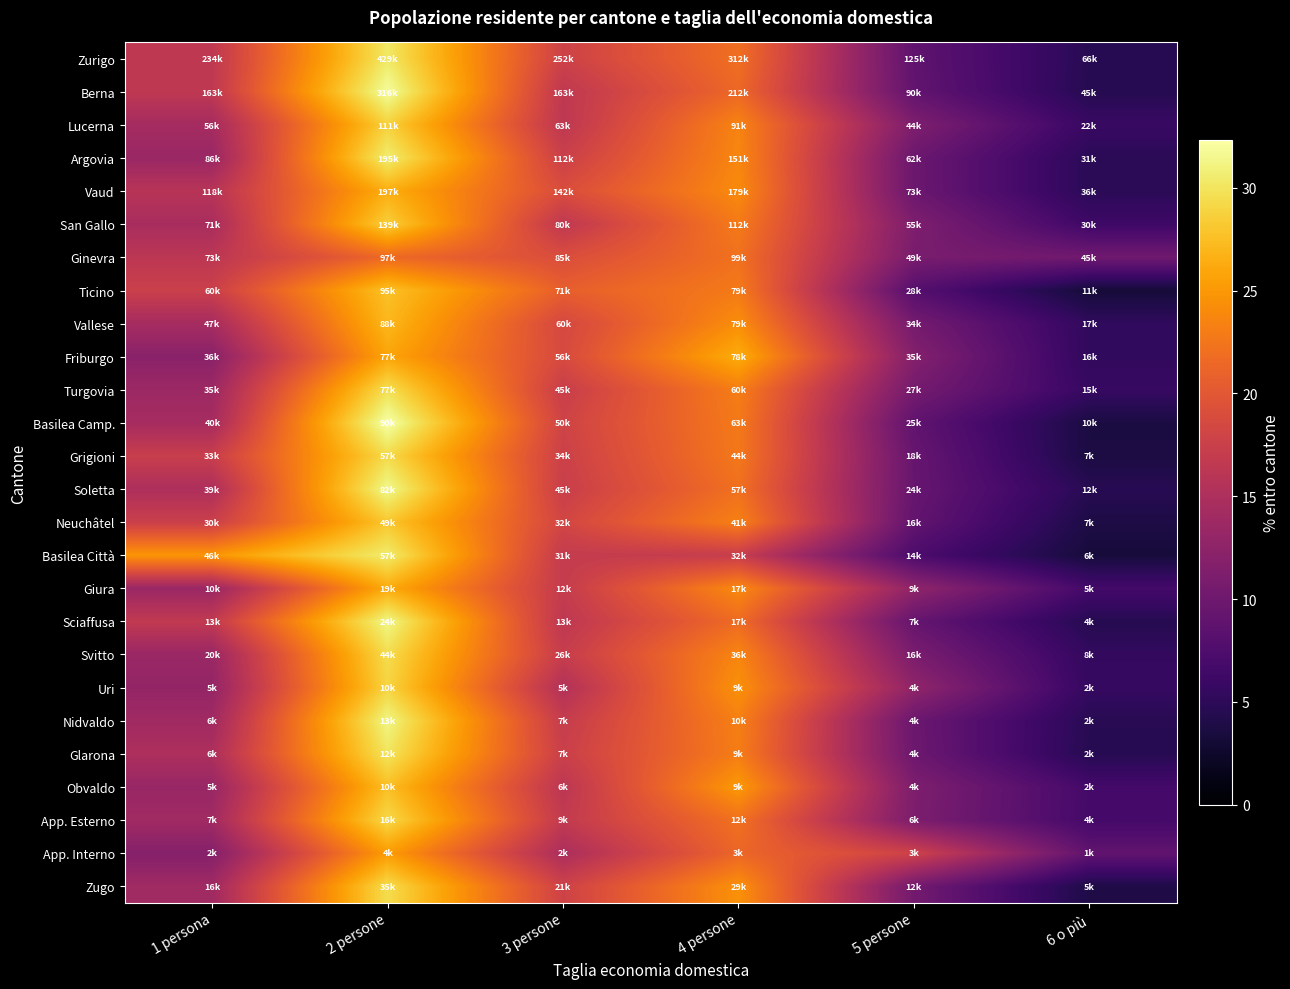

Reading right to left, what are all the values shown in this chart?

Zurigo: 6 o più=4.7	5 persone=8.8	4 persone=22.0	3 persone=17.7	2 persone=30.3	1 persona=16.5
Berna: 6 o più=4.5	5 persone=9.1	4 persone=21.4	3 persone=16.5	2 persone=32.0	1 persona=16.5
Lucerna: 6 o più=5.8	5 persone=11.2	4 persone=23.5	3 persone=16.4	2 persone=28.7	1 persona=14.3
Argovia: 6 o più=4.8	5 persone=9.8	4 persone=23.7	3 persone=17.6	2 persone=30.7	1 persona=13.4
Vaud: 6 o più=4.8	5 persone=9.8	4 persone=24.0	3 persone=19.0	2 persone=26.5	1 persona=15.9
San Gallo: 6 o più=6.2	5 persone=11.2	4 persone=22.9	3 persone=16.5	2 persone=28.6	1 persona=14.6
Ginevra: 6 o più=10.1	5 persone=10.8	4 persone=22.2	3 persone=19.1	2 persone=21.5	1 persona=16.2
Ticino: 6 o più=3.1	5 persone=8.0	4 persone=22.9	3 persone=20.7	2 persone=27.7	1 persona=17.5
Vallese: 6 o più=5.3	5 persone=10.5	4 persone=24.3	3 persone=18.5	2 persone=27.1	1 persona=14.4
Friburgo: 6 o più=5.2	5 persone=11.7	4 persone=26.4	3 persone=18.7	2 persone=25.8	1 persona=12.2
Turgovia: 6 o più=5.7	5 persone=10.5	4 persone=23.1	3 persone=17.3	2 persone=29.6	1 persona=13.6
Basilea Camp.: 6 o più=3.6	5 persone=8.9	4 persone=22.8	3 persone=17.9	2 persone=32.3	1 persona=14.4
Grigioni: 6 o più=3.7	5 persone=9.4	4 persone=22.7	3 persone=17.6	2 persone=29.3	1 persona=17.3
Soletta: 6 o più=4.7	5 persone=9.4	4 persone=22.1	3 persone=17.3	2 persone=31.5	1 persona=15.0
Neuchâtel: 6 o più=3.8	5 persone=9.1	4 persone=23.4	3 persone=18.2	2 persone=28.1	1 persona=17.4
Basilea Città: 6 o più=3.3	5 persone=7.3	4 persone=17.2	3 persone=16.9	2 persone=30.5	1 persona=24.8
Giura: 6 o più=6.7	5 persone=12.7	4 persone=24.0	3 persone=17.0	2 persone=26.2	1 persona=13.5
Sciaffusa: 6 o più=4.5	5 persone=9.3	4 persone=21.7	3 persone=16.4	2 persone=31.4	1 persona=16.7
Svitto: 6 o più=5.4	5 persone=10.9	4 persone=23.7	3 persone=17.2	2 persone=29.5	1 persona=13.4
Uri: 6 o più=5.6	5 persone=12.7	4 persone=24.5	3 persone=15.4	2 persone=28.9	1 persona=13.0
Nidvaldo: 6 o più=4.7	5 persone=9.8	4 persone=23.3	3 persone=17.1	2 persone=31.2	1 persona=14.0
Glarona: 6 o più=4.6	5 persone=9.9	4 persone=23.1	3 persone=17.5	2 persone=30.0	1 persona=15.0
Obvaldo: 6 o più=6.7	5 persone=11.2	4 persone=25.0	3 persone=16.2	2 persone=27.5	1 persona=13.3
App. Esterno: 6 o più=6.7	5 persone=11.1	4 persone=22.2	3 persone=16.8	2 persone=29.2	1 persona=14.0
App. Interno: 6 o più=9.0	5 persone=17.8	4 persone=21.3	3 persone=14.9	2 persone=25.3	1 persona=11.8
Zugo: 6 o più=3.9	5 persone=10.4	4 persone=24.5	3 persone=17.8	2 persone=29.5	1 persona=14.0